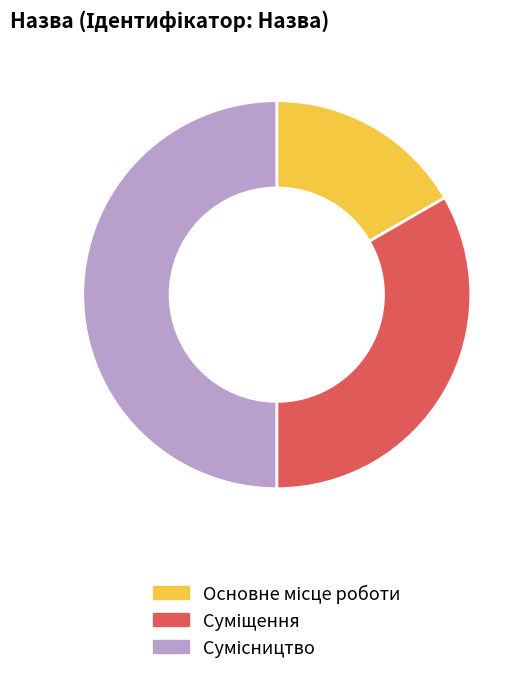

What is the smallest slice in the pie chart?

Основне місце роботи